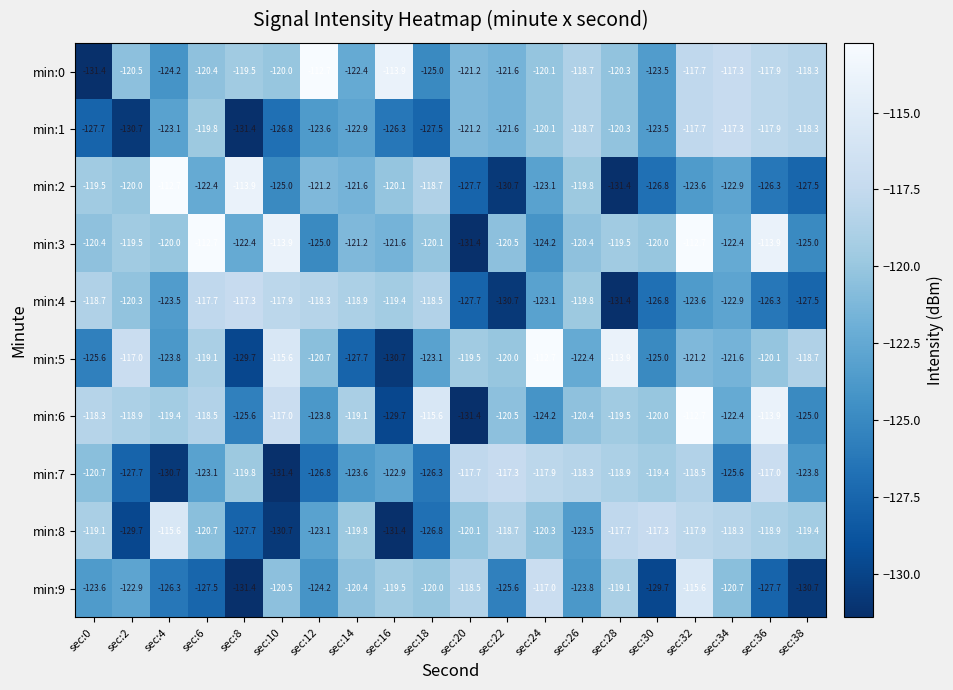

What is the minimum value shown in the chart?

-131.4